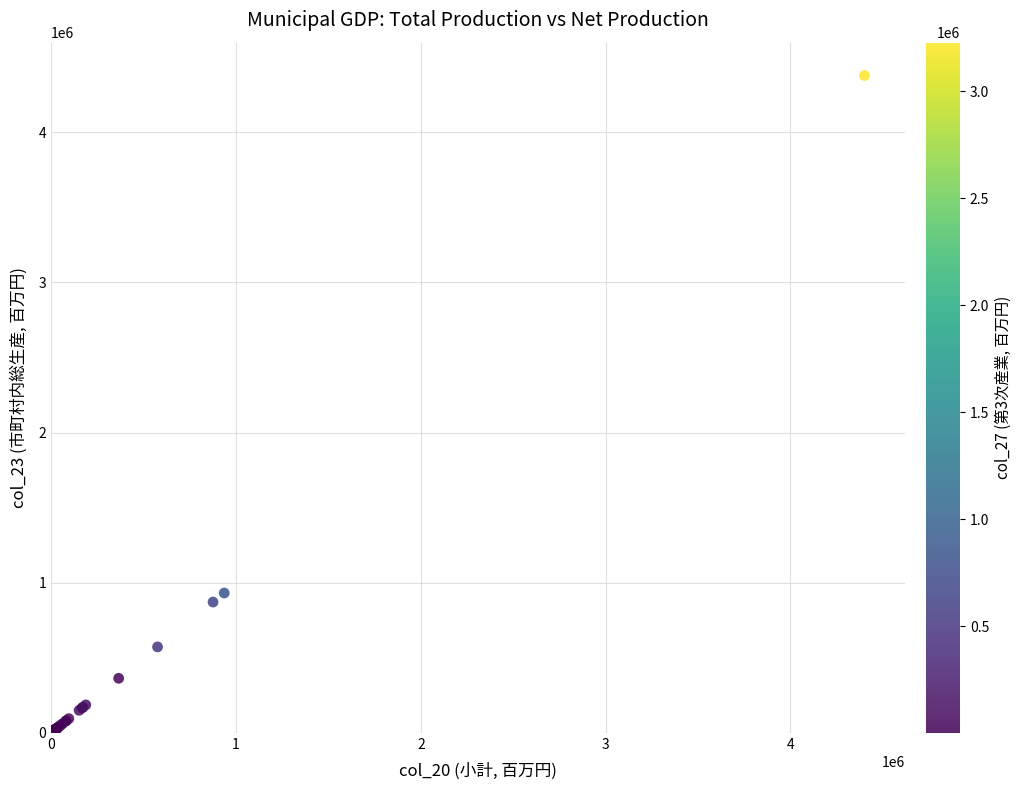

What Y value in the scatter plot is closest to 2190982?

931203